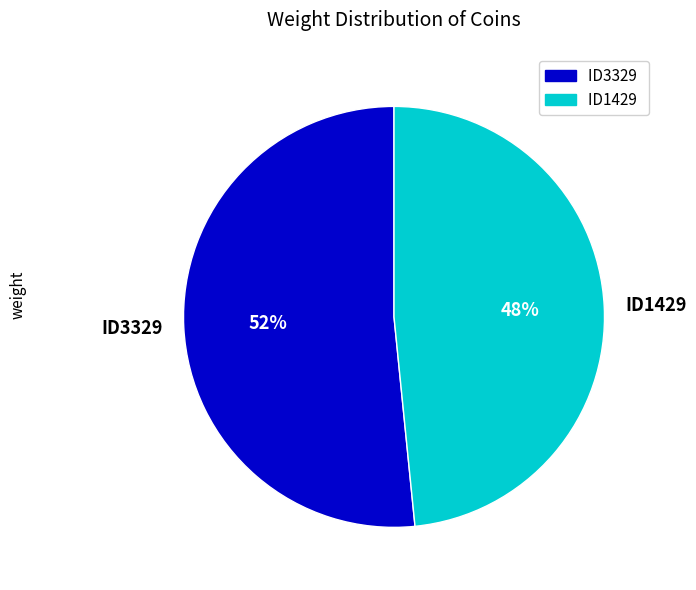

Rank the categories by value from highest to lowest.

ID3329, ID1429